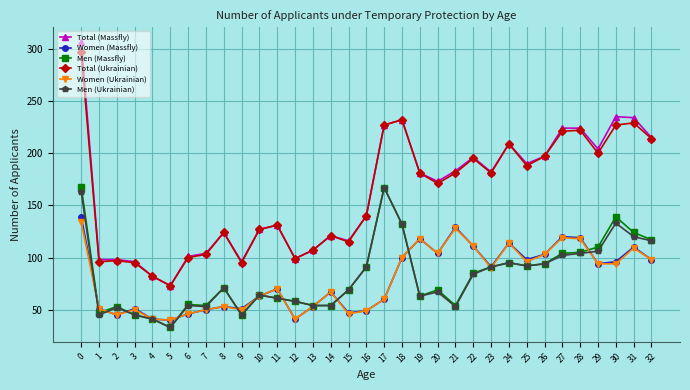

What is the sum of the Men (Massfly) values at 7 and 6?

109